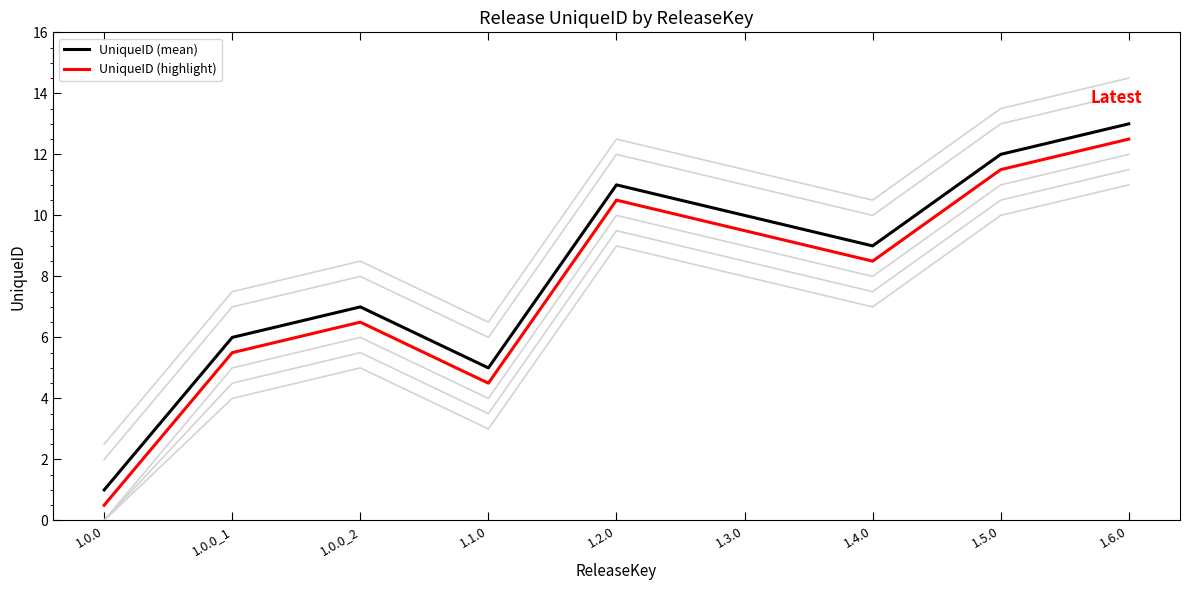

Which category has the lowest value in the UniqueID (mean) series?

1.0.0